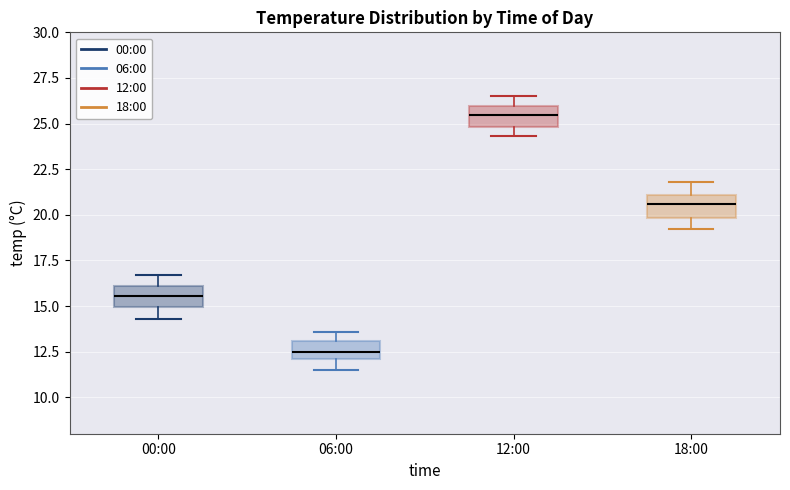

Where does the median line of the box for 12:00 sit on the y-axis? The values are not printed on the chart, so give them approximately, as read against the axis.

25.5